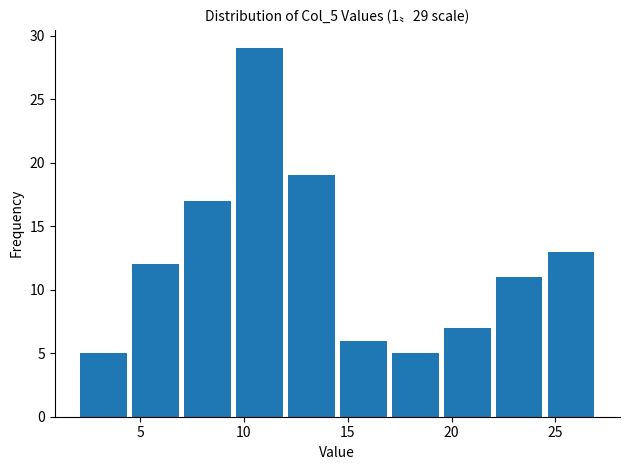

Over which range of the x-axis is the bar tallest?

9.5 to 12.0